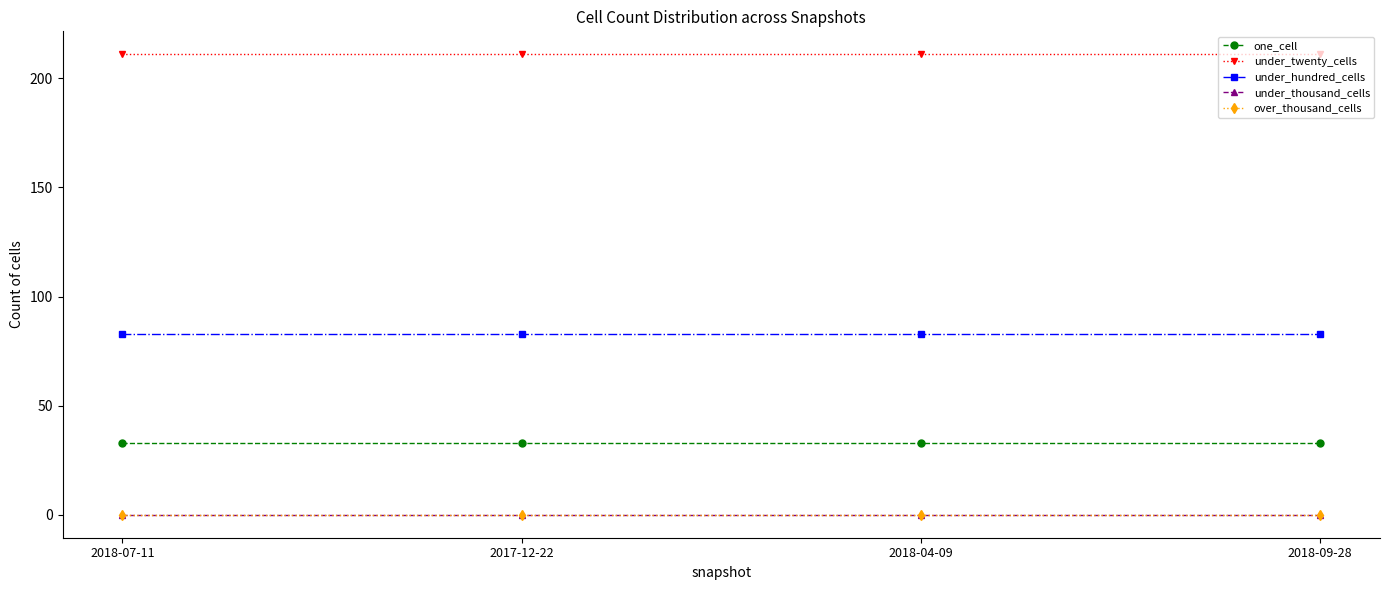

What is the label of the 2nd point from the left?

2017-12-22